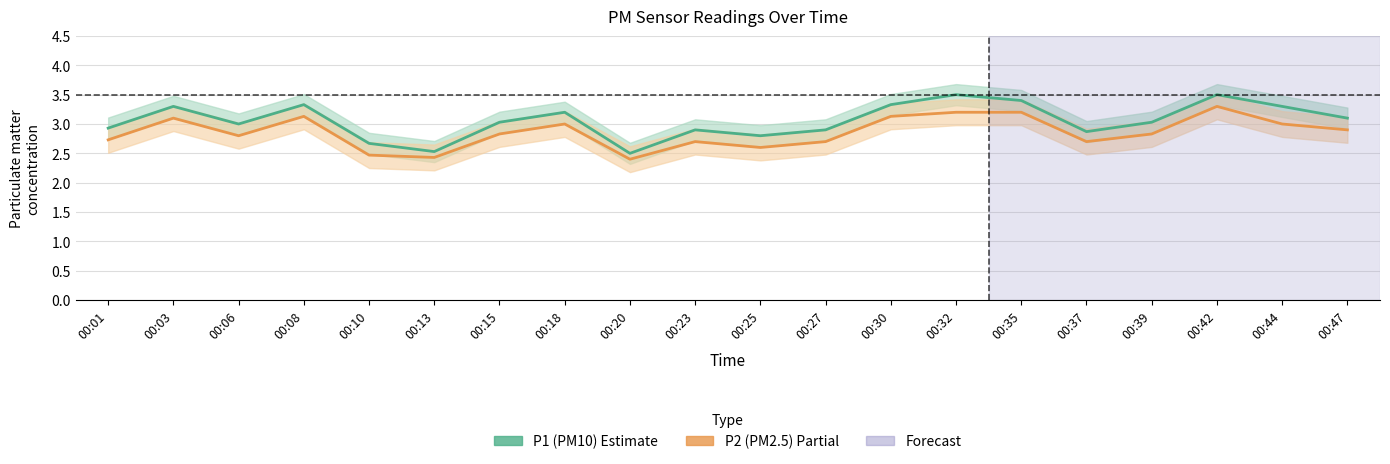

Reading left to right, list all the values displayed in this chart.

P1 (PM10): 00:01=2.9	00:03=3.3	00:06=3.0	00:08=3.3	00:10=2.7	00:13=2.5	00:15=3.0	00:18=3.2	00:20=2.5	00:23=2.9	00:25=2.8	00:27=2.9	00:30=3.3	00:32=3.5	00:35=3.4	00:37=2.9	00:39=3.0	00:42=3.5	00:44=3.3	00:47=3.1
P2 (PM2.5): 00:01=2.7	00:03=3.1	00:06=2.8	00:08=3.1	00:10=2.5	00:13=2.4	00:15=2.8	00:18=3.0	00:20=2.4	00:23=2.7	00:25=2.6	00:27=2.7	00:30=3.1	00:32=3.2	00:35=3.2	00:37=2.7	00:39=2.8	00:42=3.3	00:44=3.0	00:47=2.9